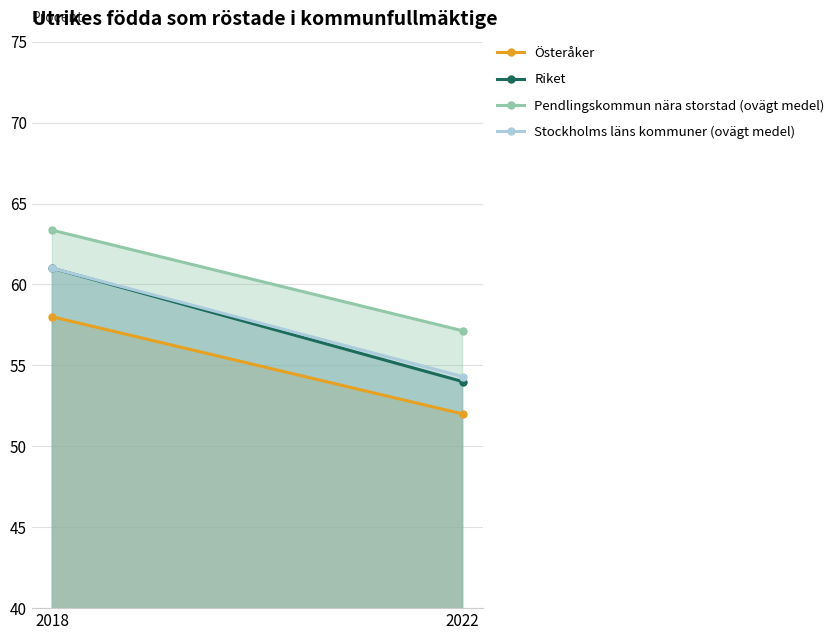

What are all the series names shown in the legend?

Österåker, Riket, Pendlingskommun nära storstad (ovägt medel), Stockholms läns kommuner (ovägt medel)